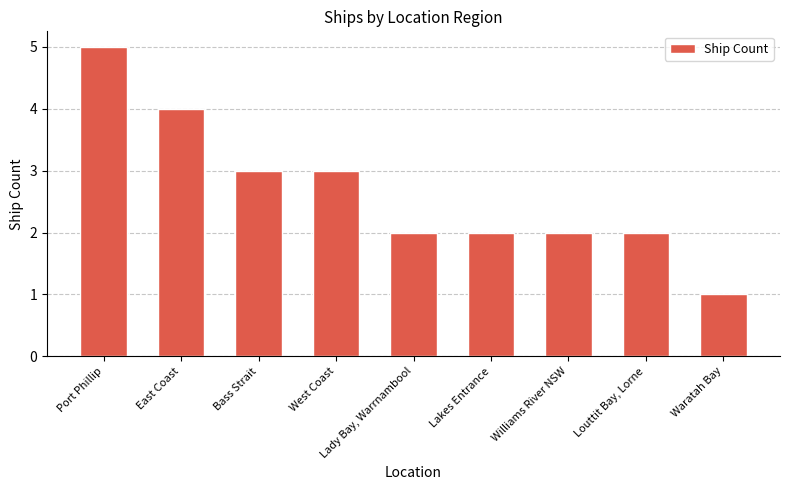

Is it true that the value at Louttit Bay, Lorne is 3?

False